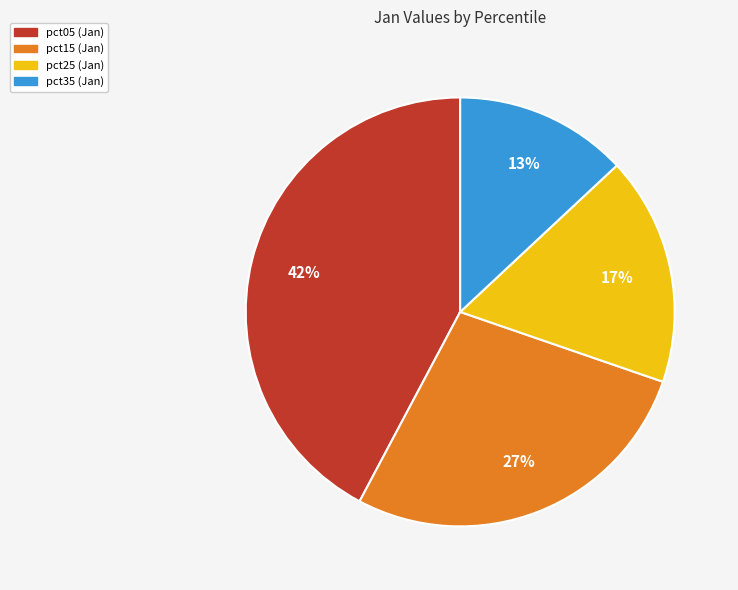

Does any single category account for the majority?

No